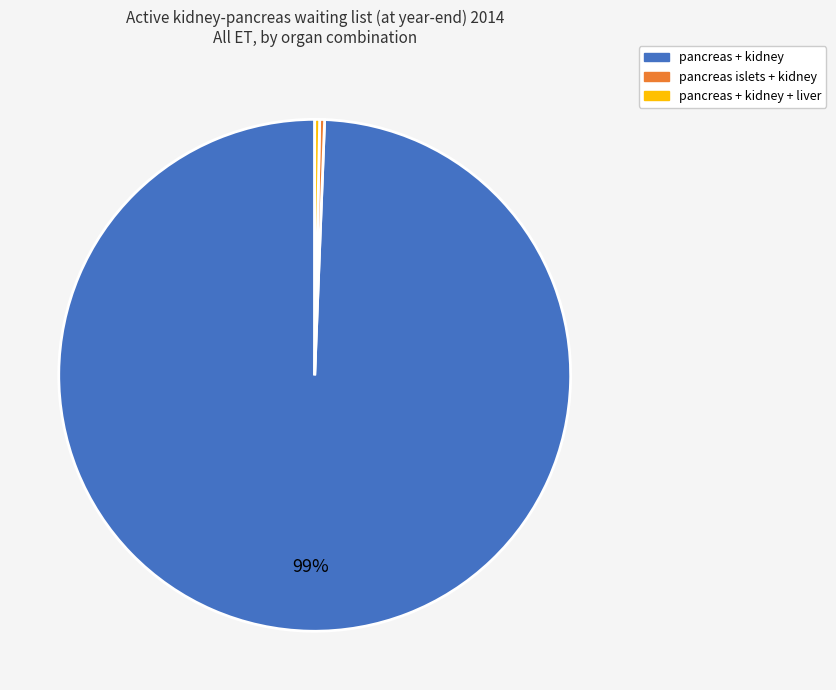

To the nearest percent, what is the average slice percentage?

33%